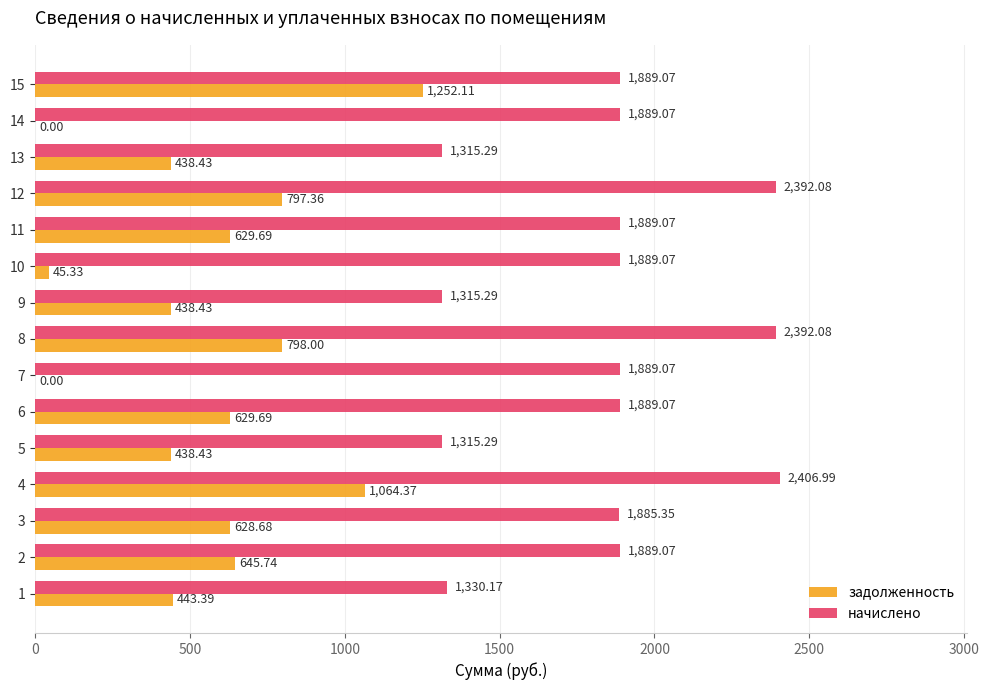

Count the number of data series in this chart.

2